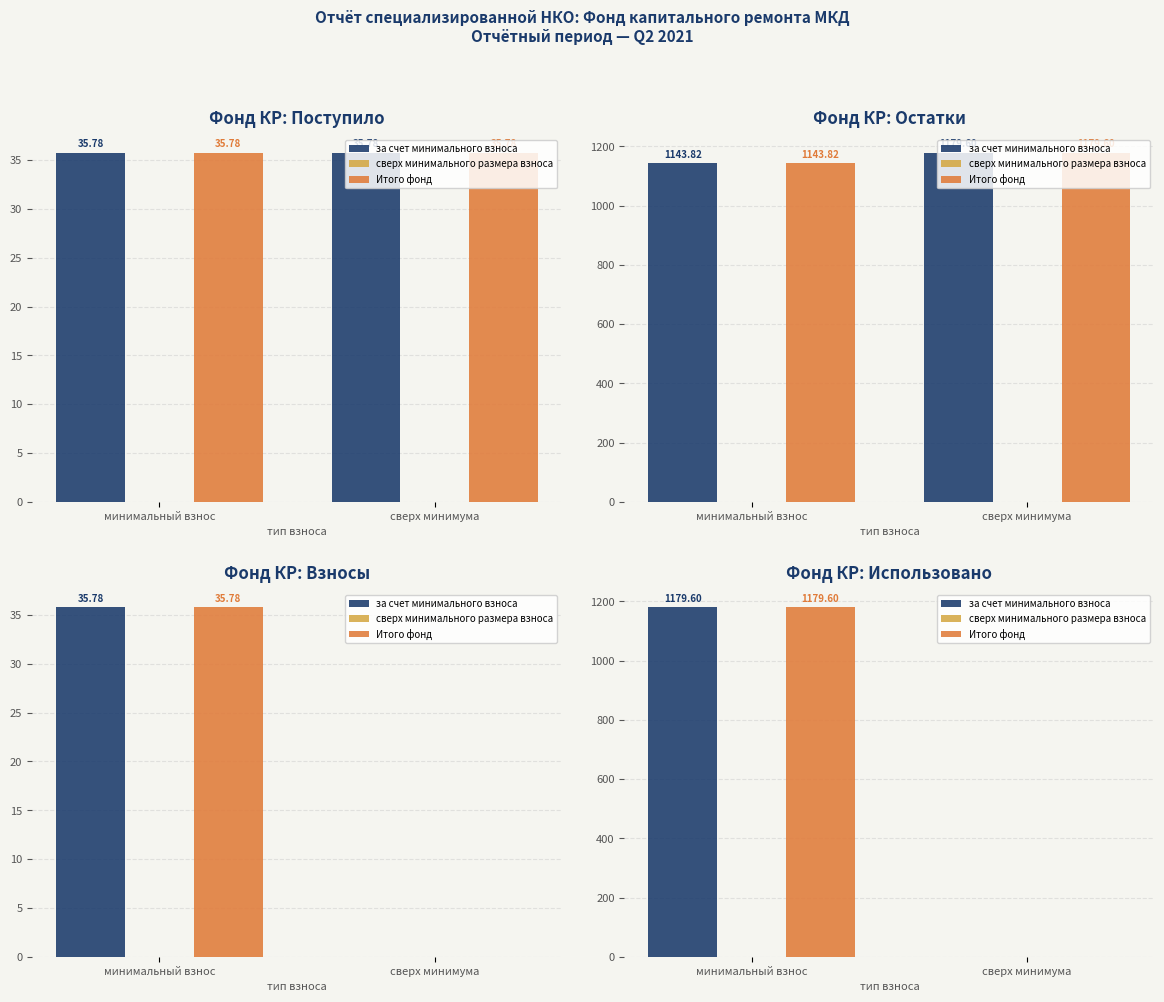

What is the total value across all series at минимальный взнос?

2359.2